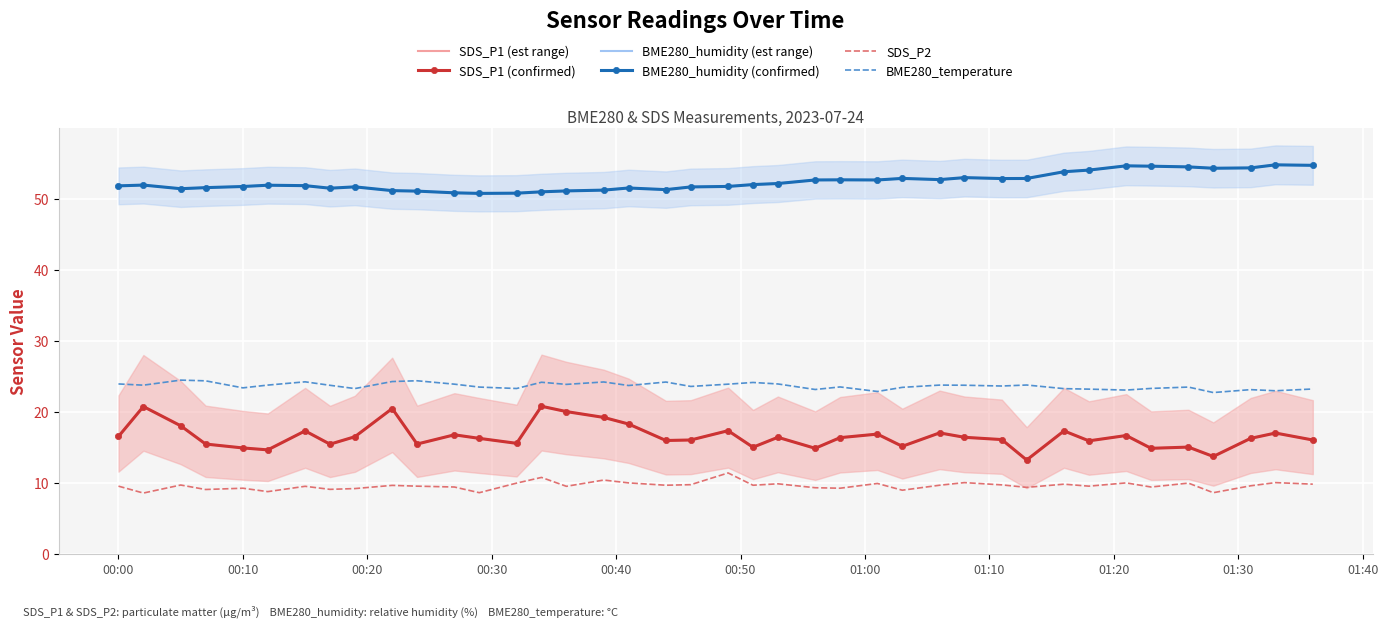

Which series has the largest total across all categories?

BME280_humidity (est range)